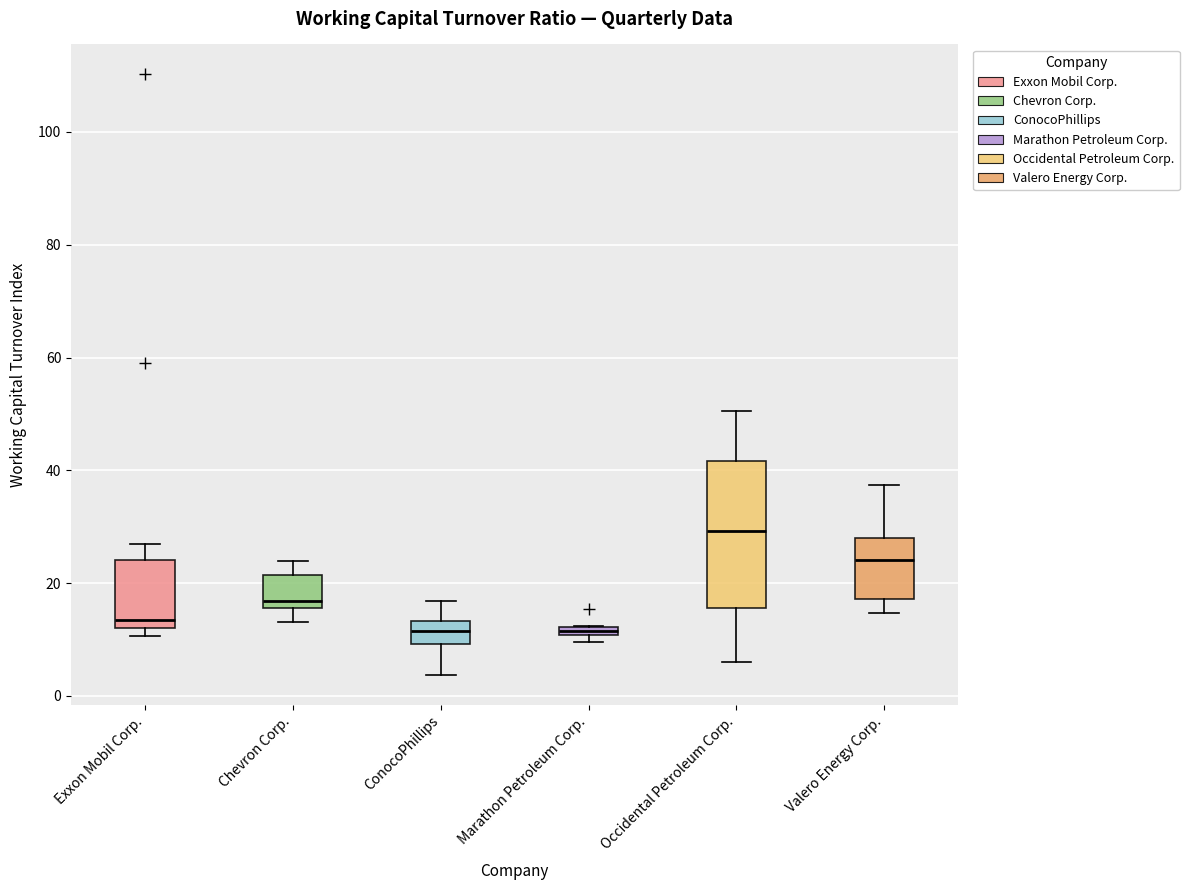

Which box's median line is the highest?

Occidental Petroleum Corp.